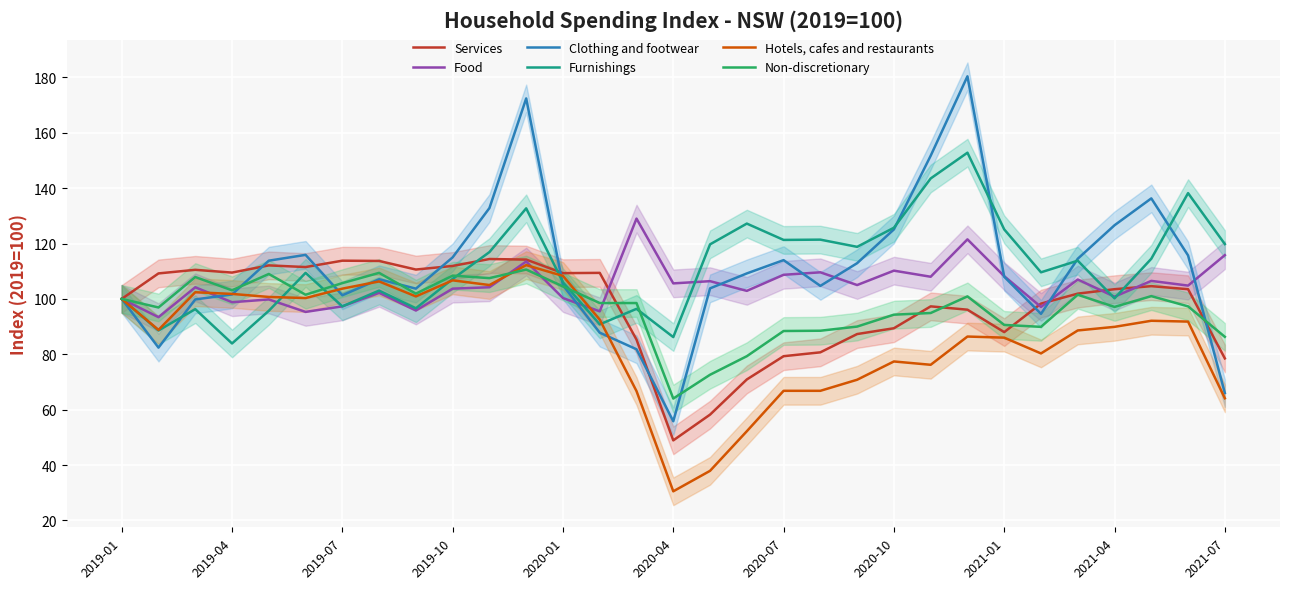

What value does the Furnishings series have at 2021-07?

119.8